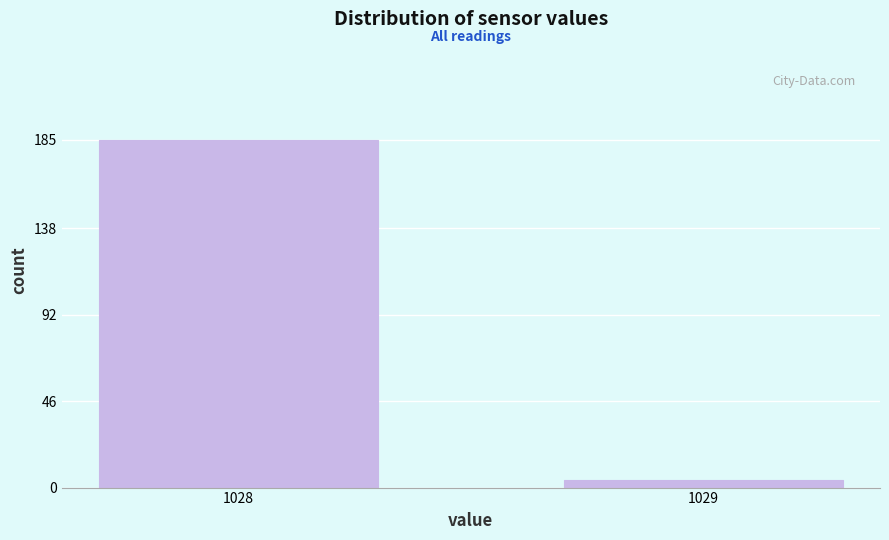

Reading left to right, what are all the values shown in this chart?

185	4